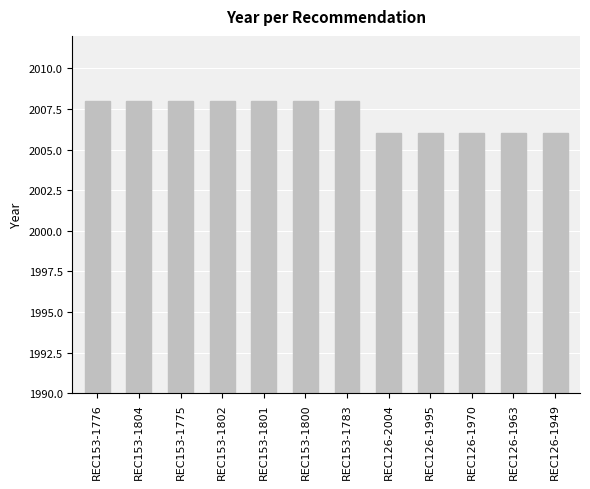

Reading right to left, transcribe all the data shown in this chart.

2006	2006	2006	2006	2006	2008	2008	2008	2008	2008	2008	2008